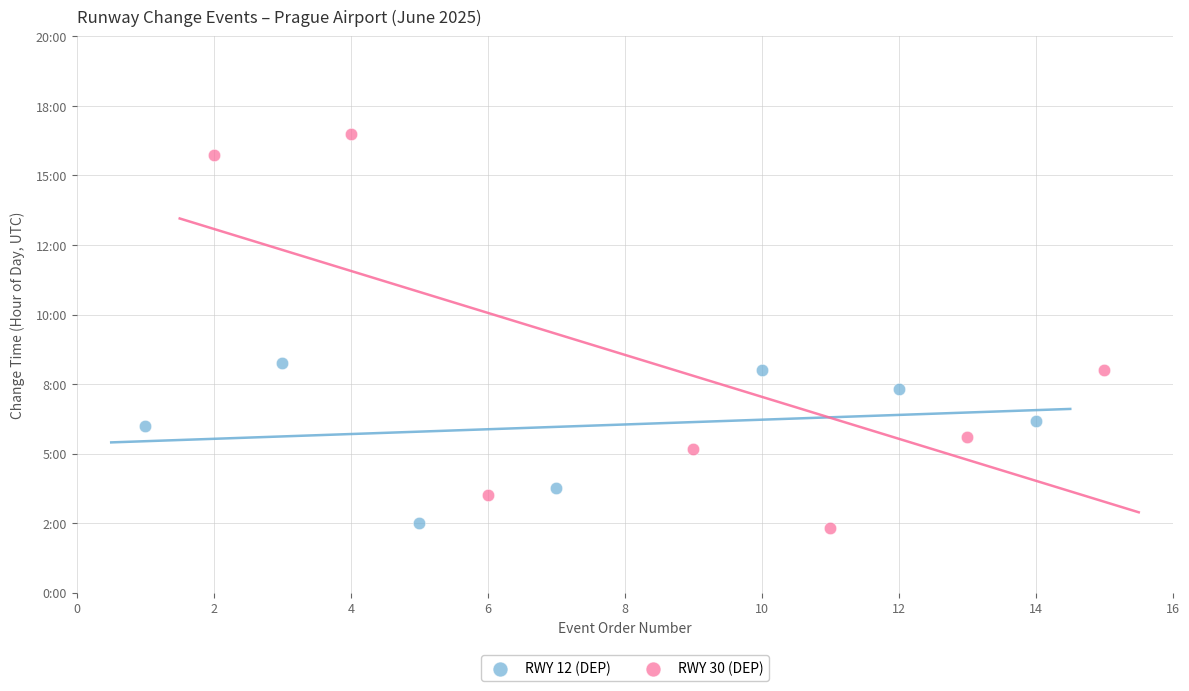

Which series reaches the maximum Y coordinate?

RWY 30 (DEP)